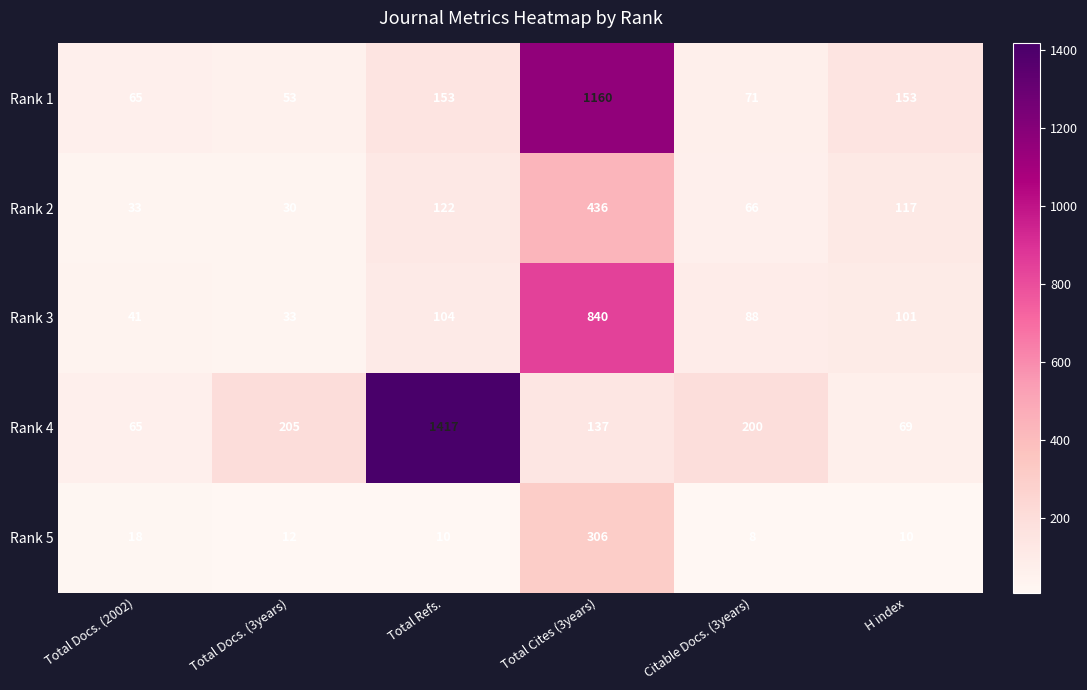

What is the lowest value of the Rank 1 series?

53